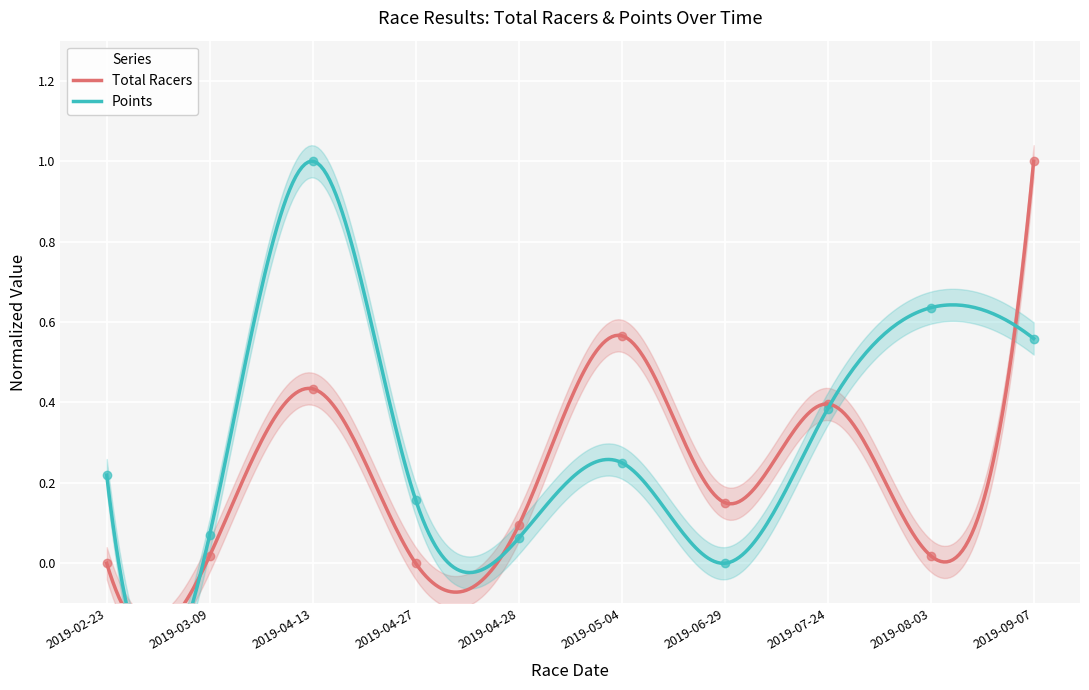

How many values in Points are above zero?

9